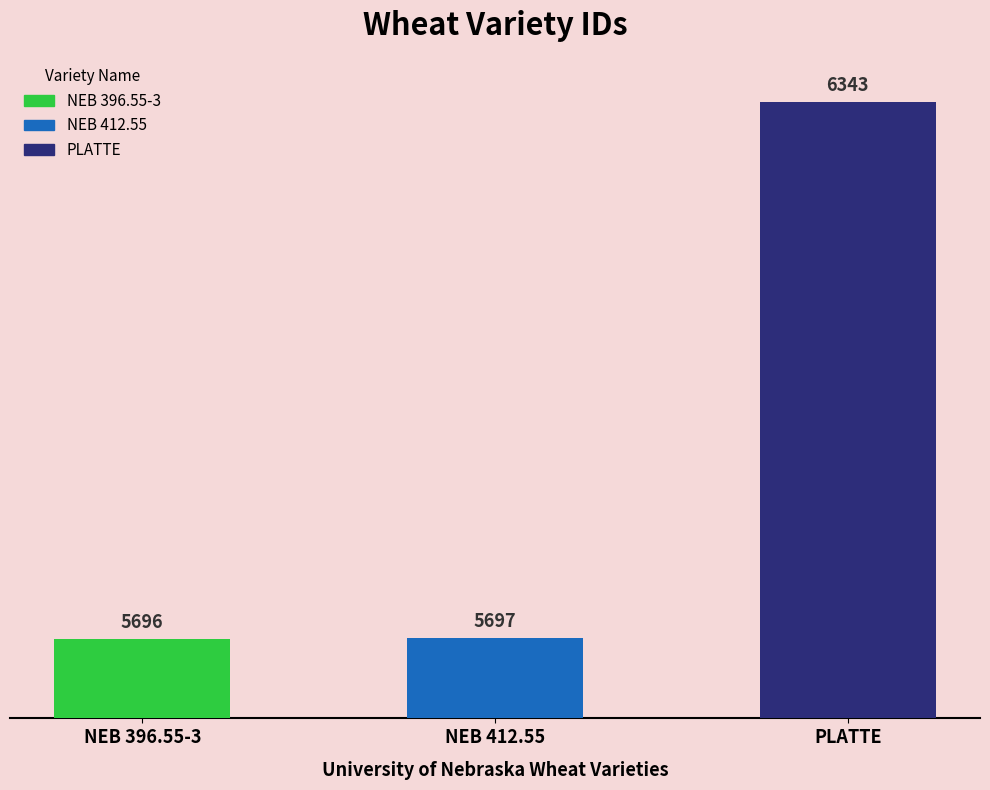

Are the bars horizontal?

No